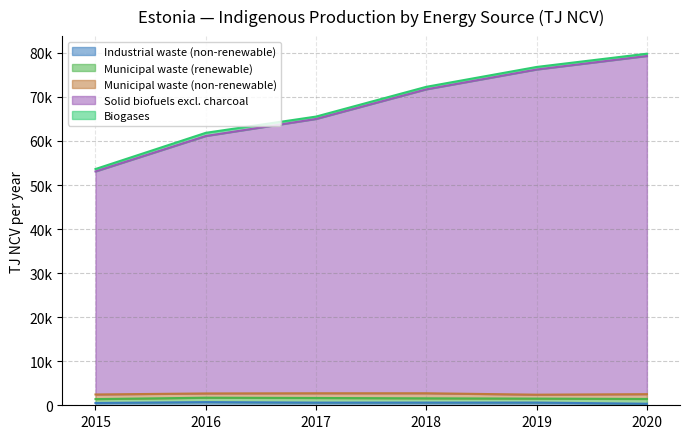

List the series in order of their peak value, lowest first.

Industrial waste (non-renewable), Biogases, Municipal waste (renewable), Municipal waste (non-renewable), Solid biofuels excl. charcoal